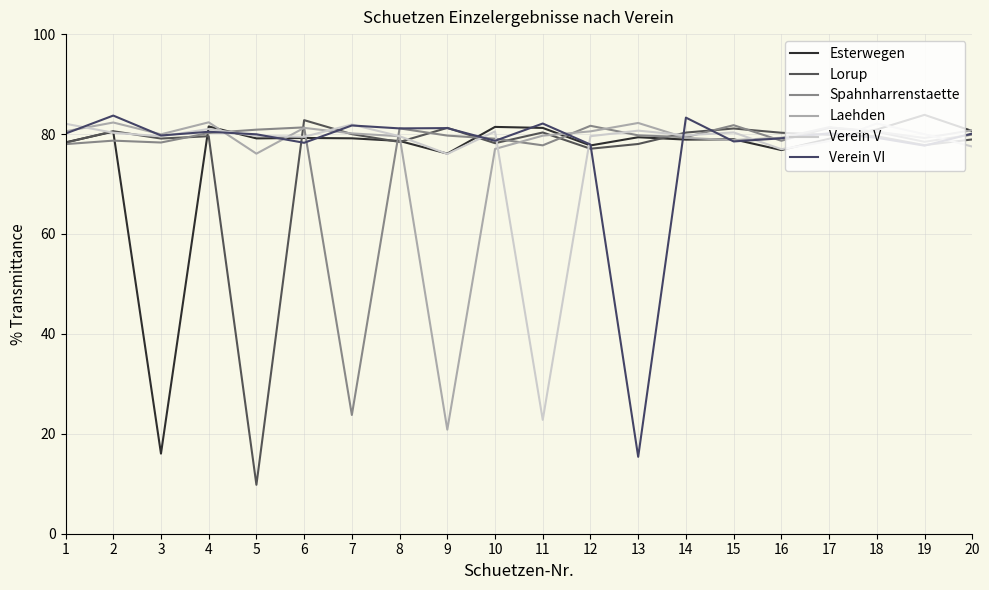

Is it true that Verein VI equals 81.7 at 7?

True